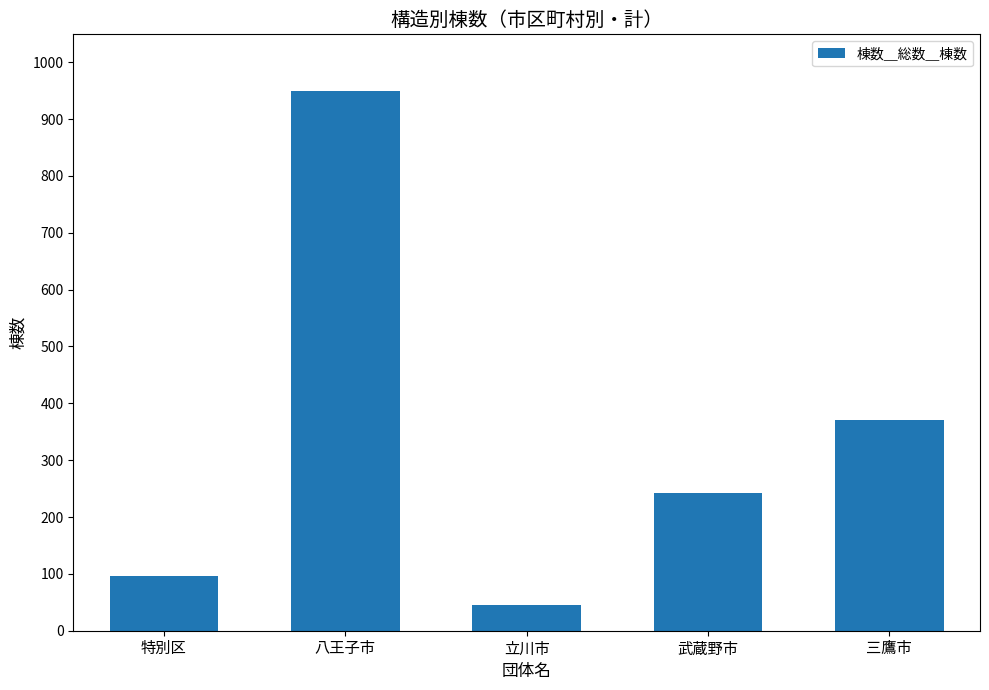

What is the label of the 2nd bar from the left?

八王子市